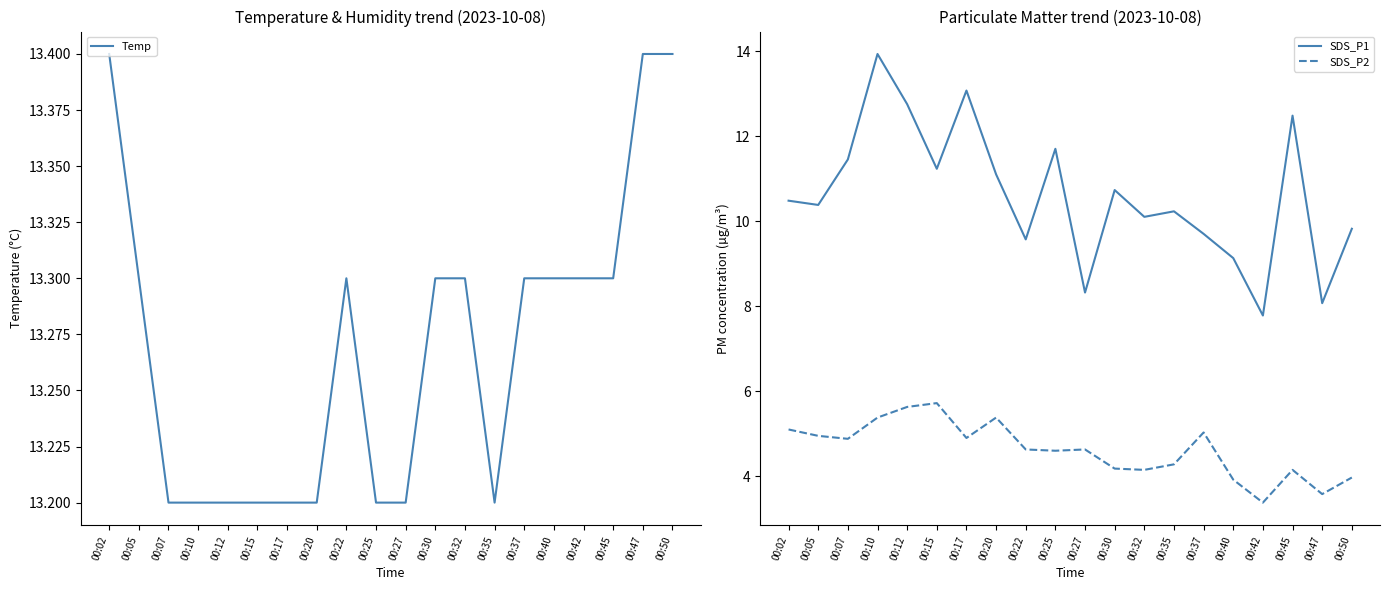

True or false: SDS_P2 and Temp cross at least once.

False